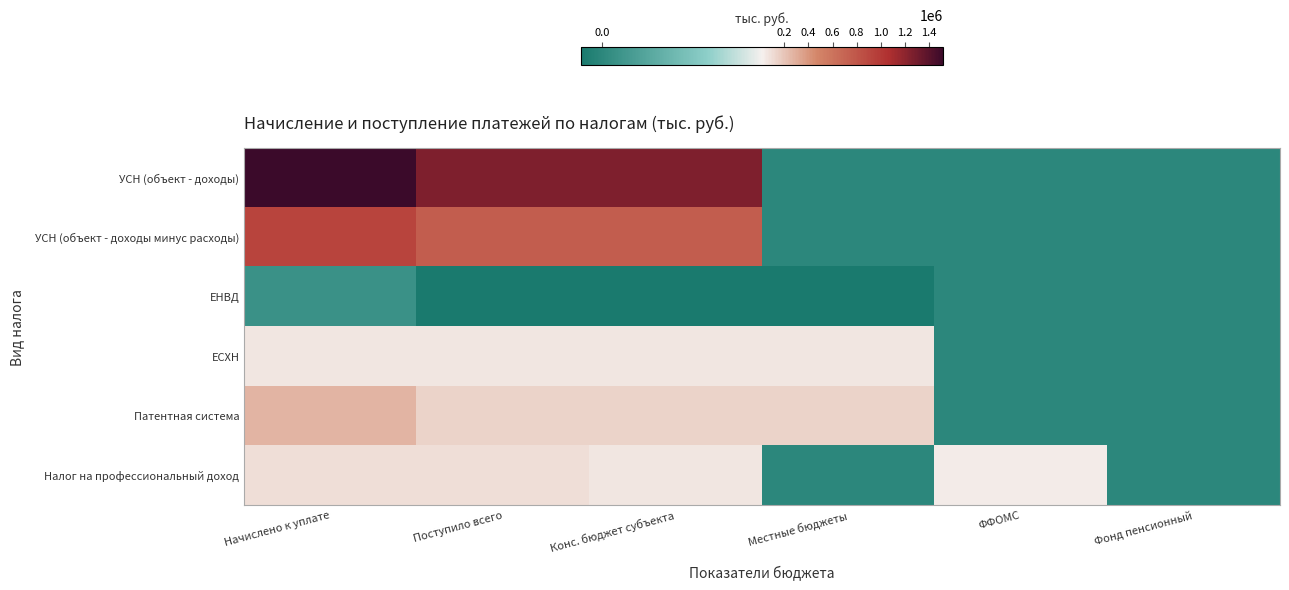

Reading left to right, what are all the values shown in this chart?

УСН (объект - доходы): Начислено к уплате=1518615	Поступило всего=1259794	Конс. бюджет субъекта=1259866	Местные бюджеты=0	ФФОМС=-36	Фонд пенсионный=-36
УСН (объект - доходы минус расходы): Начислено к уплате=925632	Поступило всего=750516	Конс. бюджет субъекта=750516	Местные бюджеты=0	ФФОМС=0	Фонд пенсионный=0
ЕНВД: Начислено к уплате=1622	Поступило всего=-2282	Конс. бюджет субъекта=-2278	Местные бюджеты=-2278	ФФОМС=-2	Фонд пенсионный=-2
ЕСХН: Начислено к уплате=59202	Поступило всего=58270	Конс. бюджет субъекта=58270	Местные бюджеты=58270	ФФОМС=0	Фонд пенсионный=0
Патентная система: Начислено к уплате=273634	Поступило всего=137516	Конс. бюджет субъекта=137516	Местные бюджеты=137516	ФФОМС=0	Фонд пенсионный=0
Налог на профессиональный доход: Начислено к уплате=95513	Поступило всего=89586	Конс. бюджет субъекта=56439	Местные бюджеты=0	ФФОМС=33147	Фонд пенсионный=0